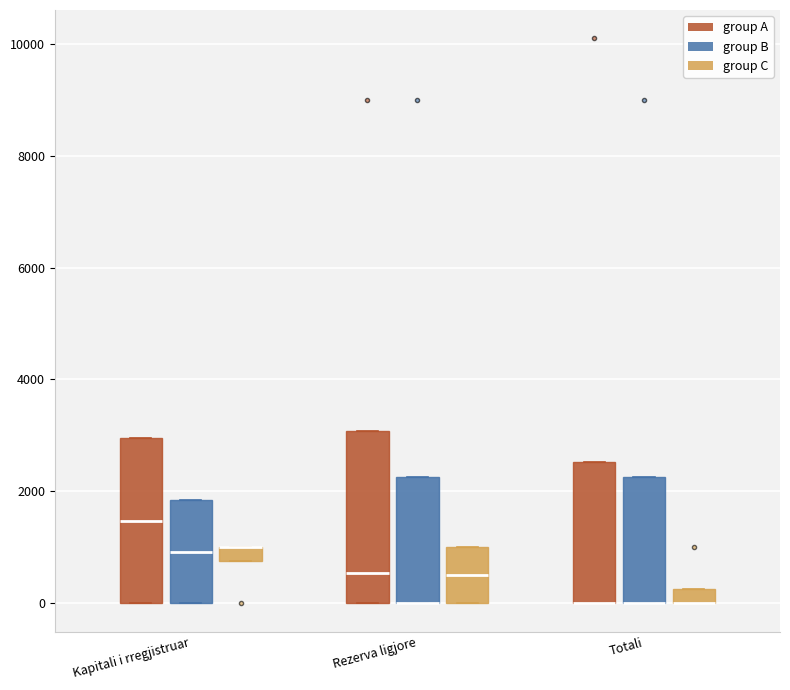

Where is the lower edge of the box for Totali (group A) on the y-axis? The values are not printed on the chart, so give them approximately, as read against the axis.

0